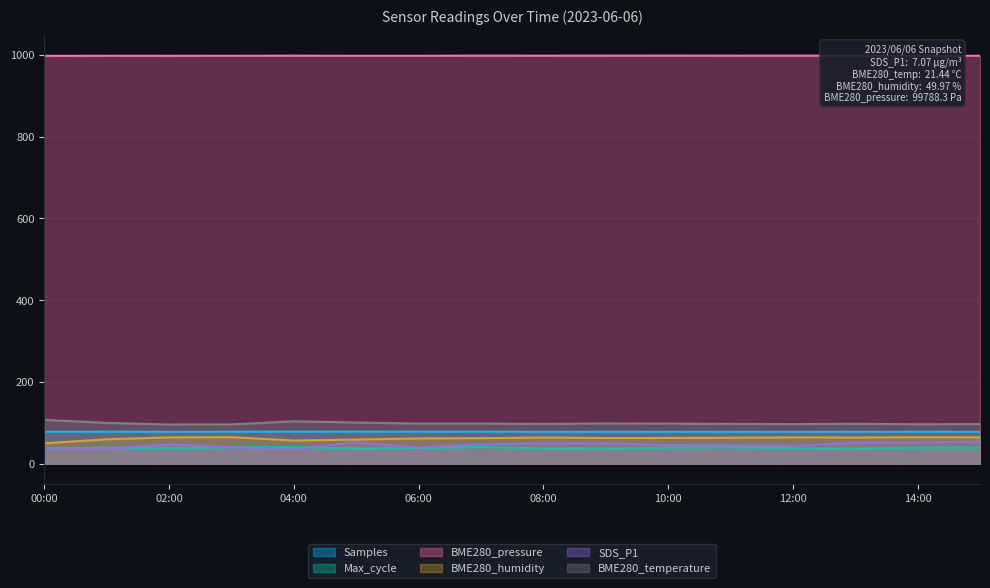

Rank the series by their maximum value, from lowest to highest.

Max_cycle, SDS_P1, BME280_humidity, Samples, BME280_temperature, BME280_pressure